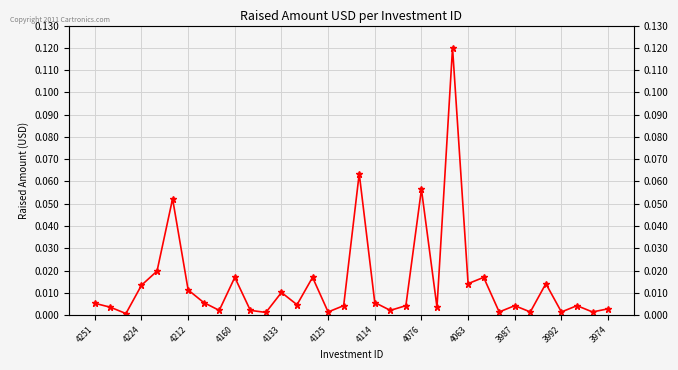

True or false: the data shows 0.0 at 14.

True